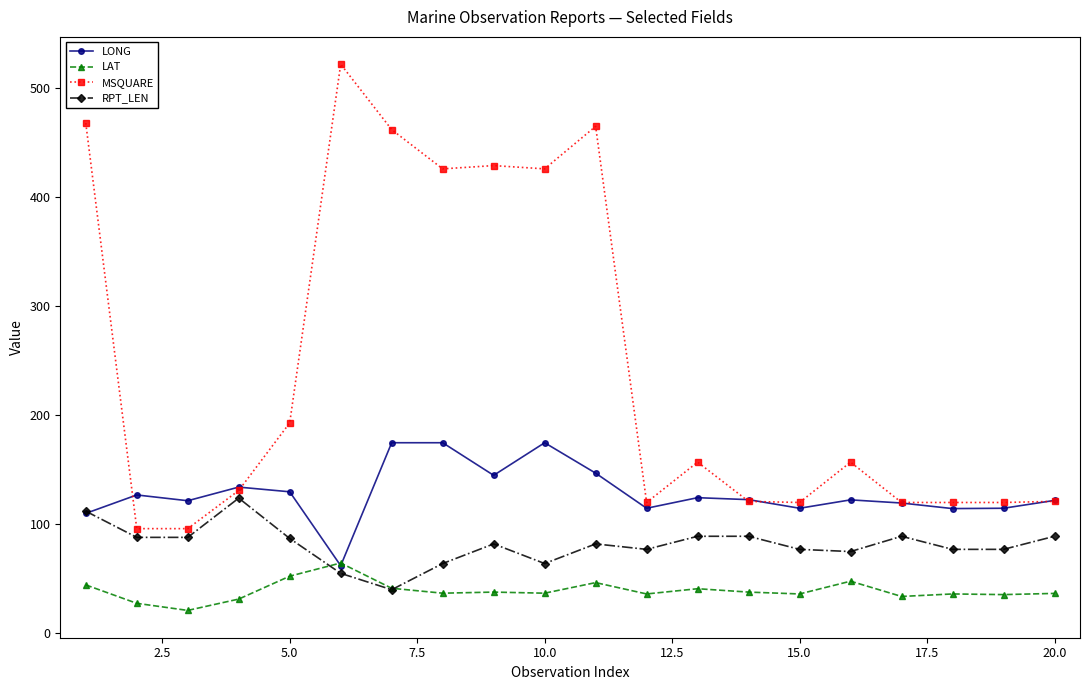

What are all the series names shown in the legend?

LONG, LAT, MSQUARE, RPT_LEN